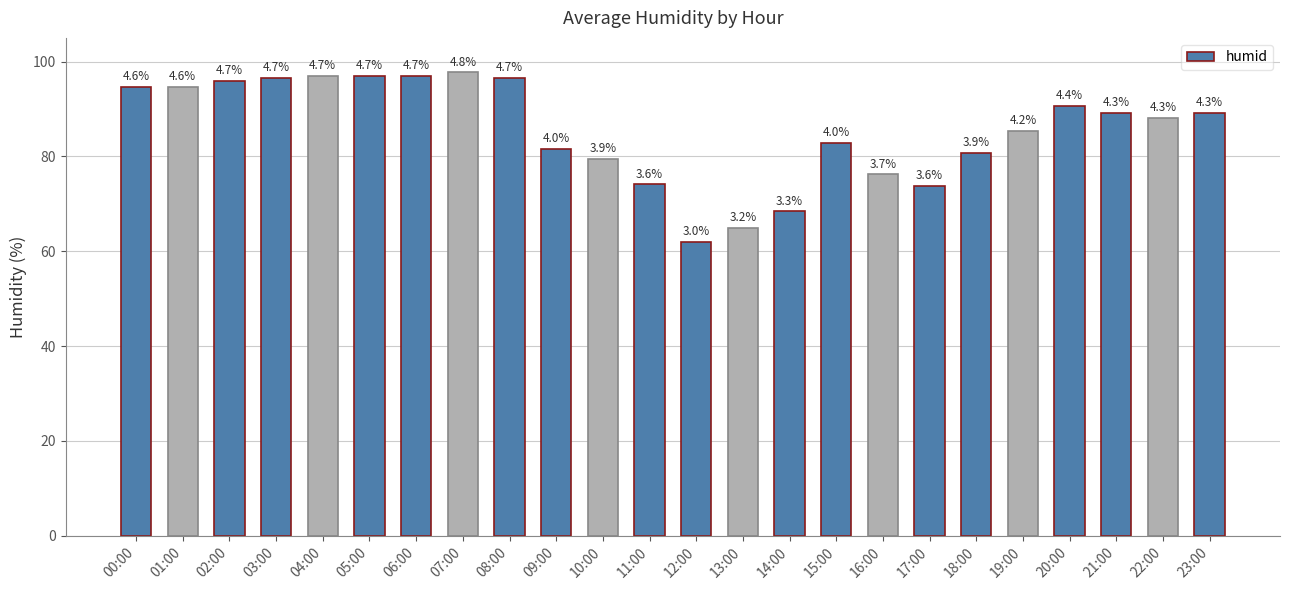

What is the label of the 20th bar from the right?

04:00